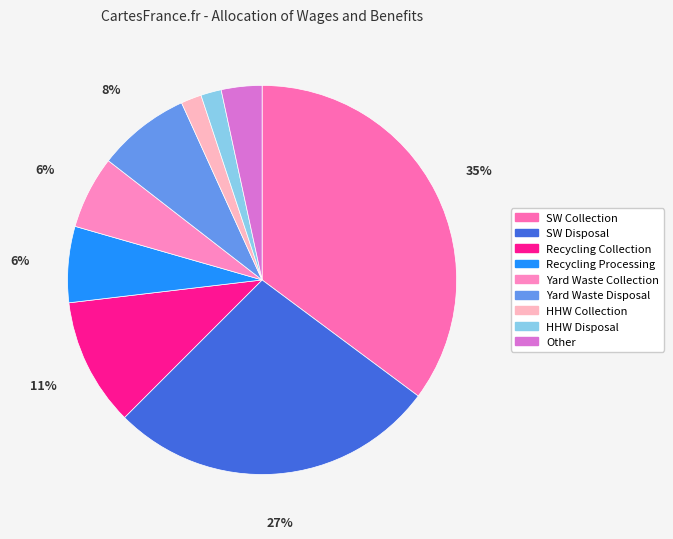

Which slice is the smallest?

HHW Collection